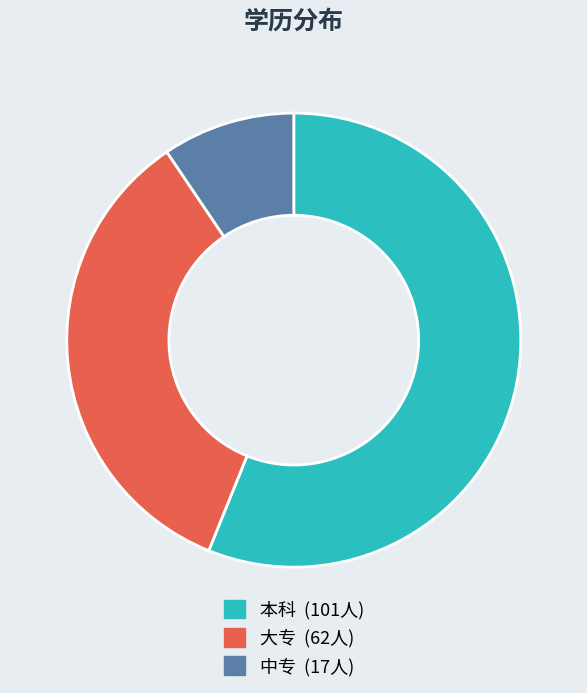

Which slice is the smallest?

中专